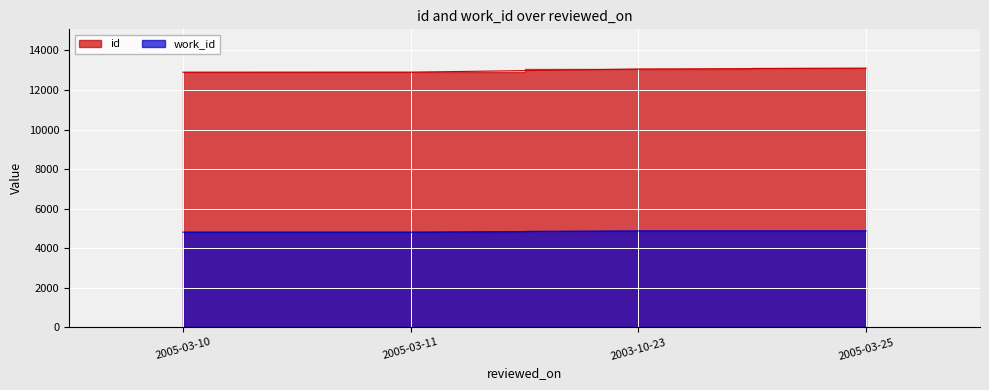

What is the difference between the work_id values at 2005-03-10 and 2005-03-25?

63